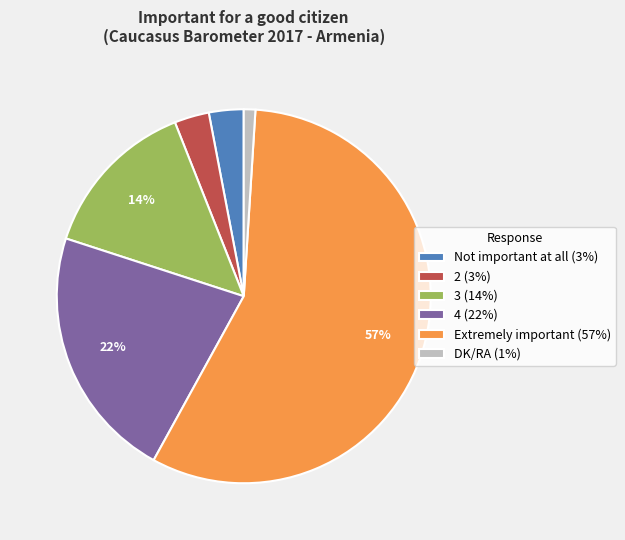

To the nearest percent, what percentage of the pie is 3?

14%